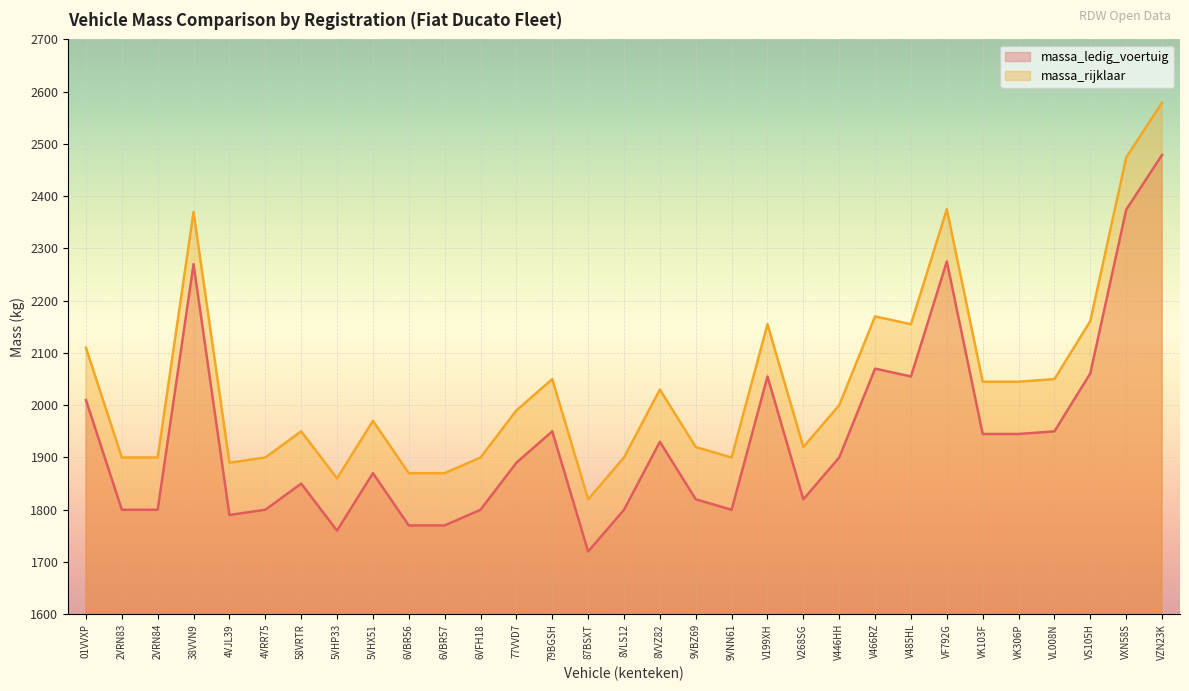

Rank the series by their average value, from highest to lowest.

massa_rijklaar, massa_ledig_voertuig